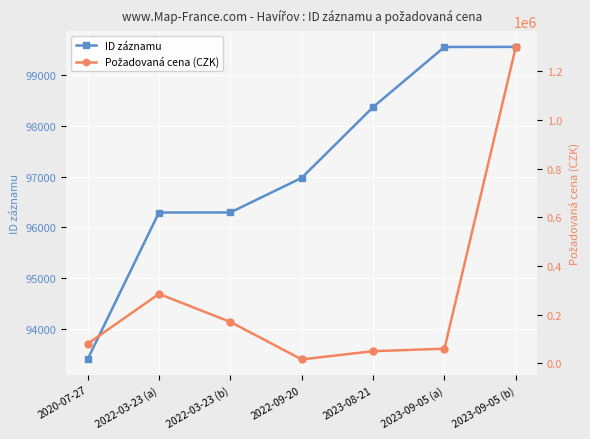

What position from the right is 2023-09-05 (a)?

2